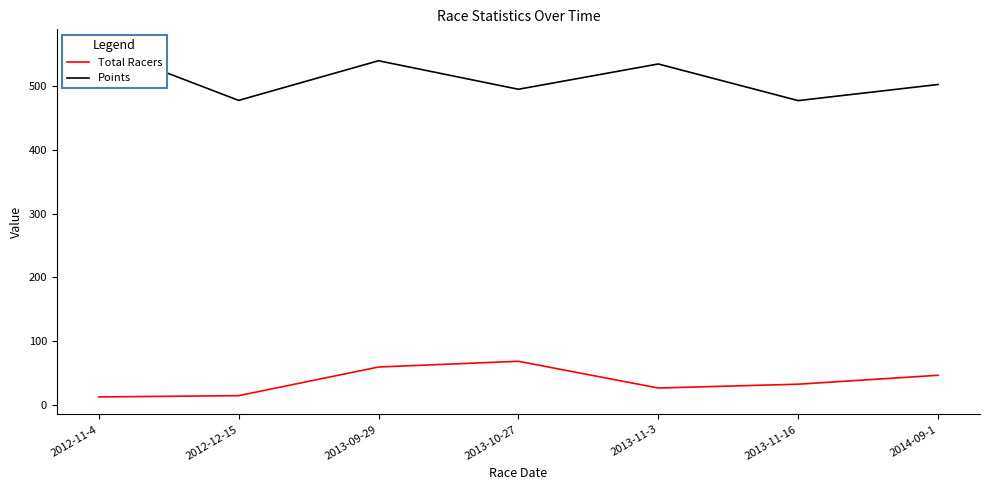

At which category is the sum across all series the highest?

2013-09-29